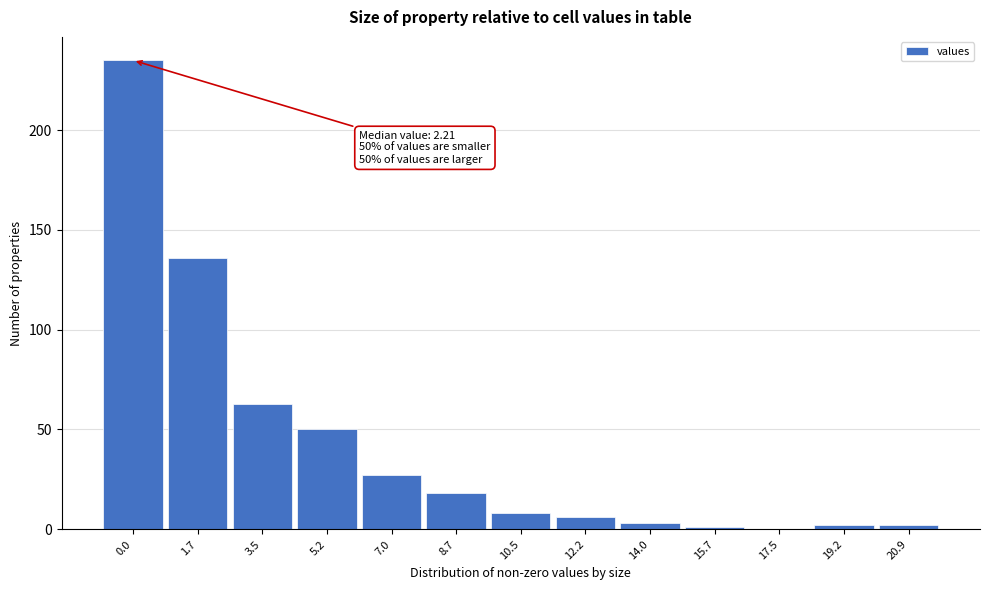

Reading left to right, list all the values displayed in this chart.

0.0=235	1.7=136	3.5=63	5.2=50	7.0=27	8.7=18	10.5=8	12.2=6	14.0=3	15.7=1	17.5=0	19.2=2	20.9=2